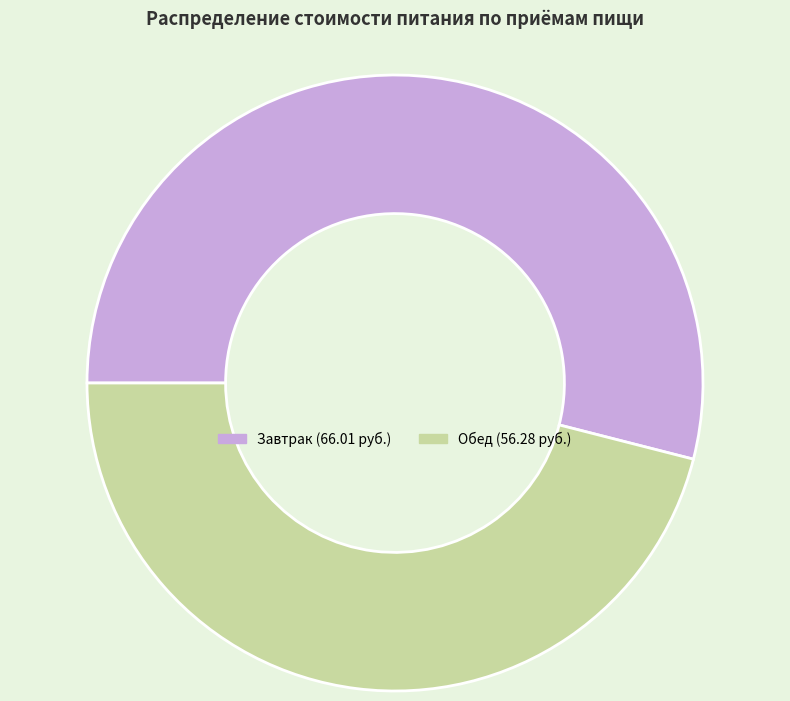

Combined, do Обед and Завтрак account for over 50%?

Yes